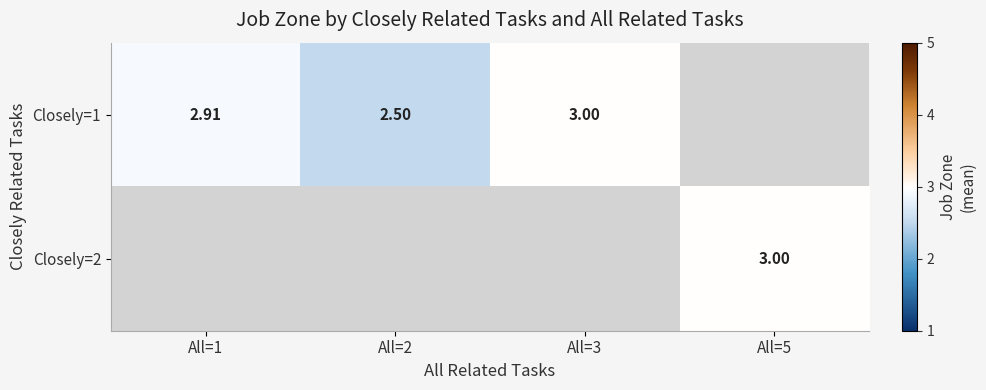

List the series in order of their overall mean, lowest first.

Closely=1, Closely=2